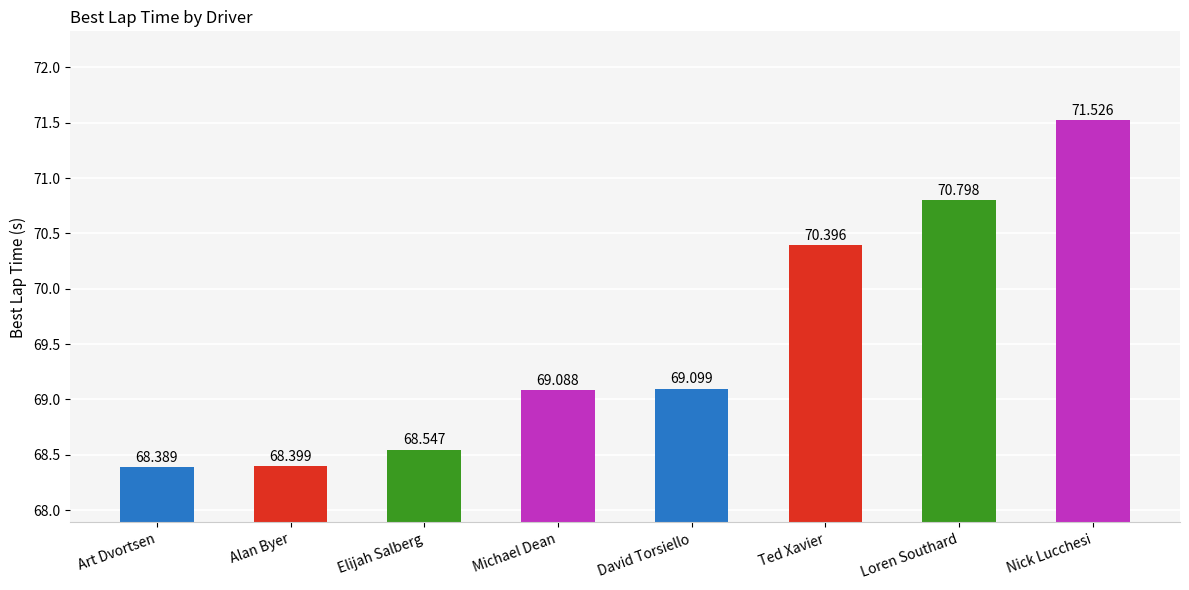

List the labels in order of value, smallest first.

Art Dvortsen, Alan Byer, Elijah Salberg, Michael Dean, David Torsiello, Ted Xavier, Loren Southard, Nick Lucchesi